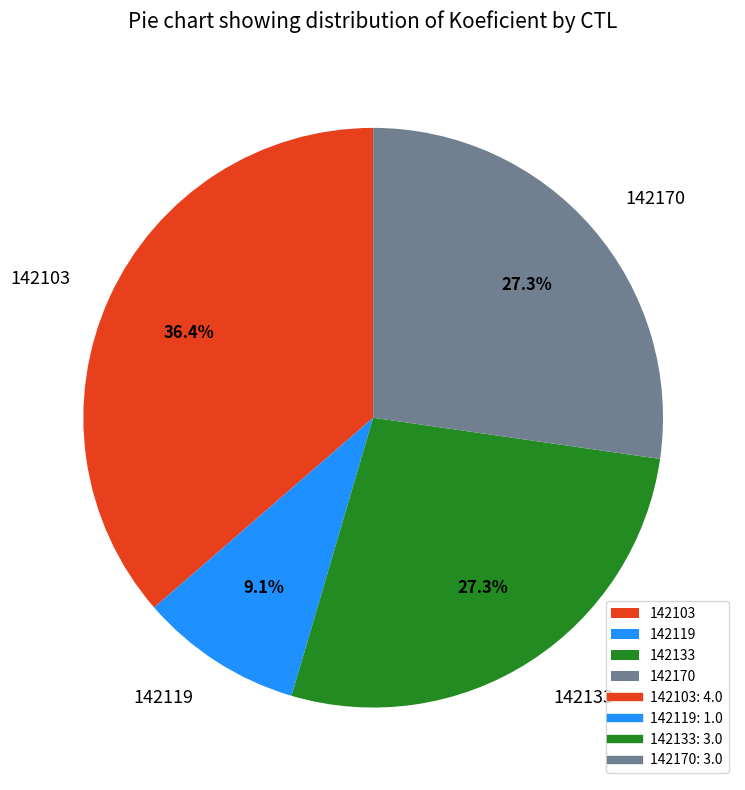

To the nearest percent, what portion does 142119 represent?

9%